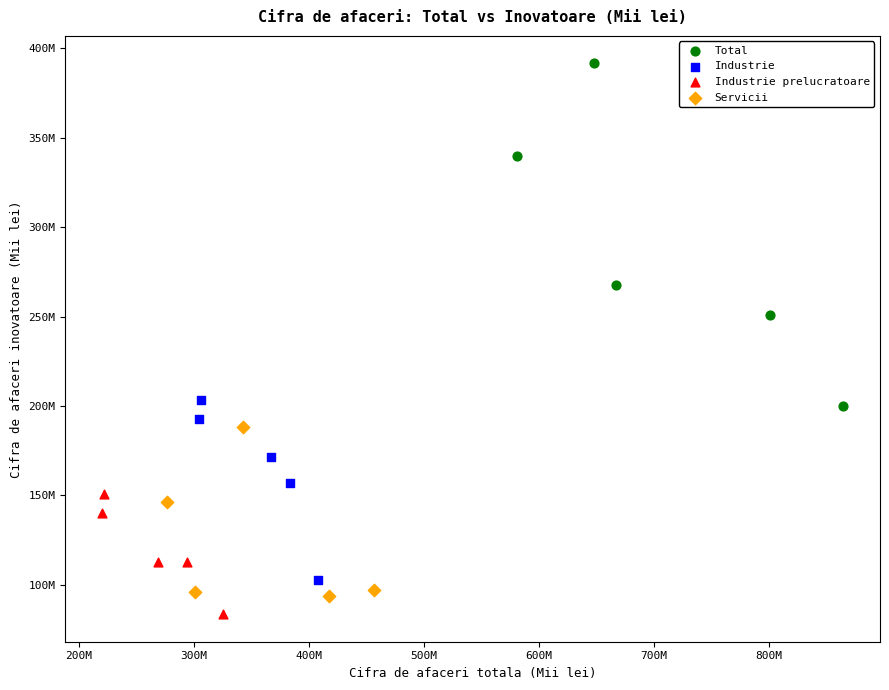

Which series has the widest spread of Y values?

Total